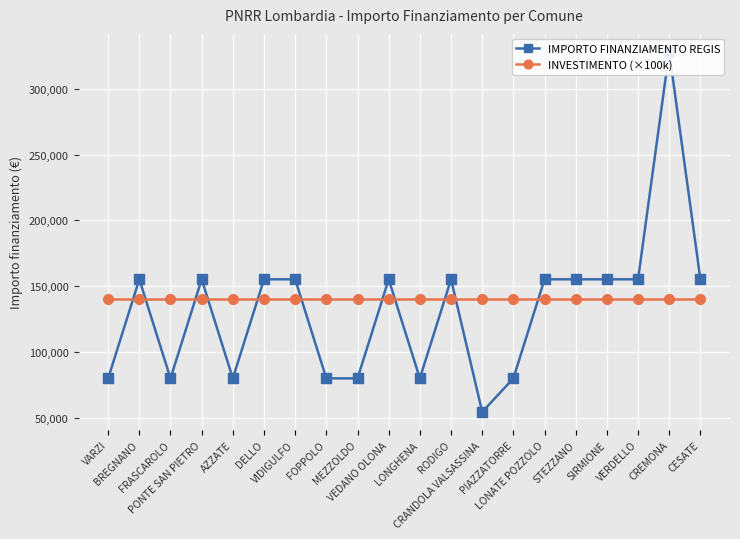

What is the lowest value of the IMPORTO FINANZIAMENTO REGIS series?

54412